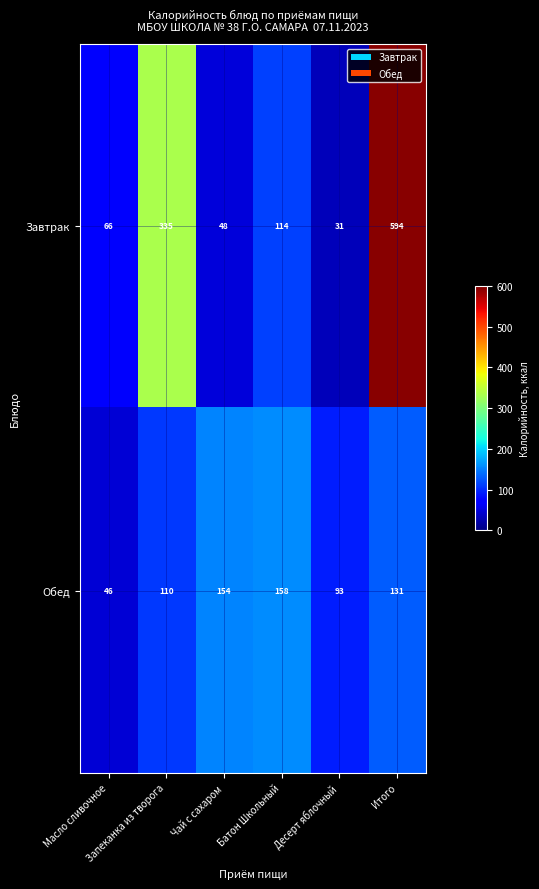

Rank the series by their maximum value, from lowest to highest.

Обед, Завтрак